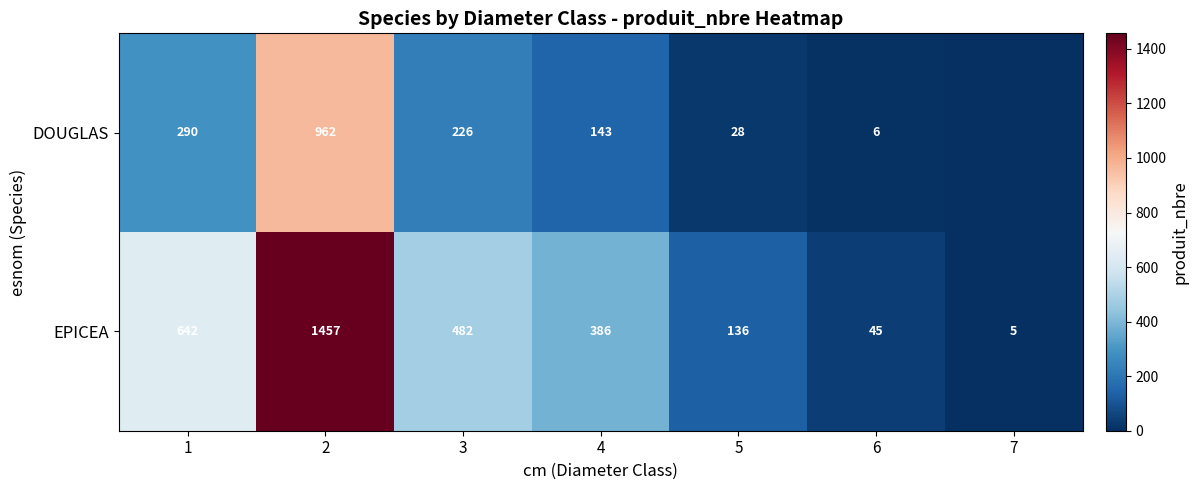

Which series changed the most between 1 and 3?

EPICEA